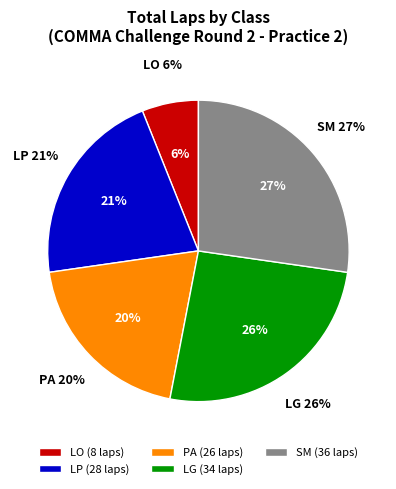

Does NATALIE FENAROLI account for over 50% of the chart?

No